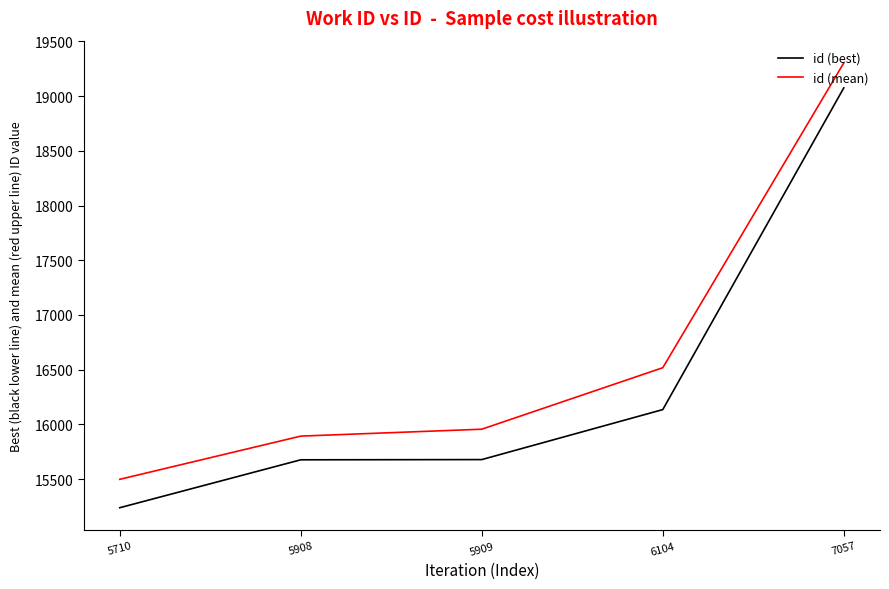

What is the difference between the maximum and minimum values in the id (mean) series?

3806.5